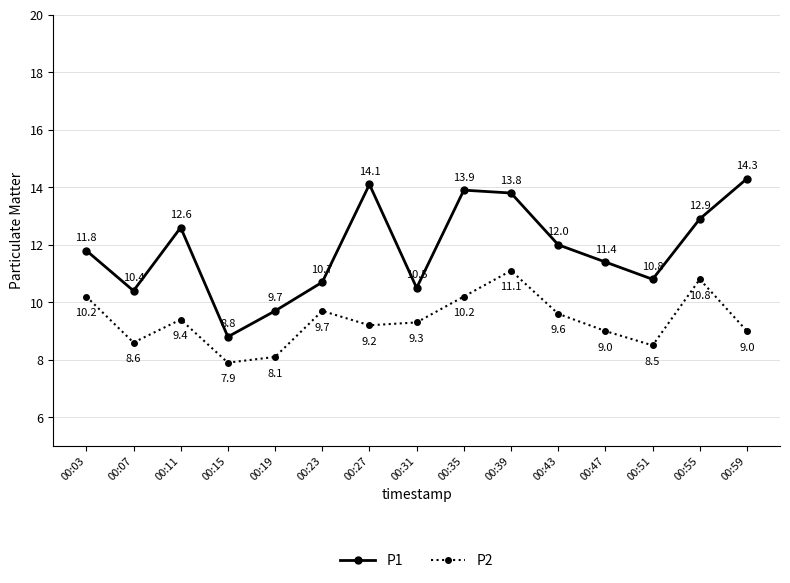

What is the value of the P1 point at the 4th from the left?

8.8